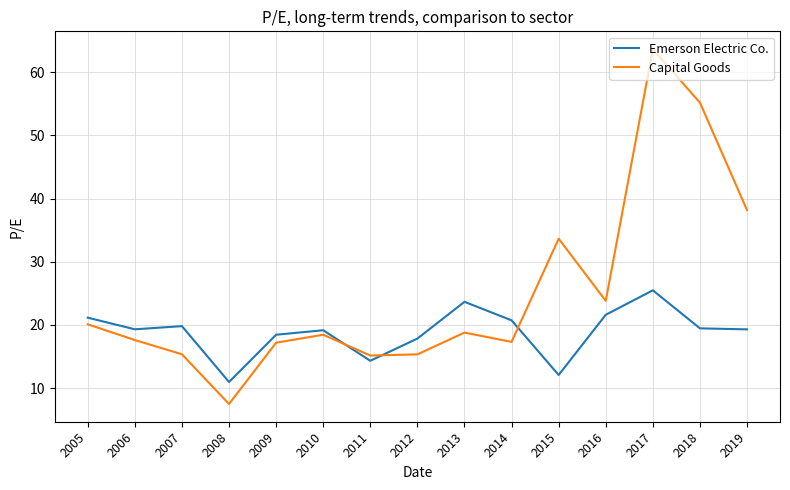

What is the difference between the highest and lowest values at 2013?

4.9